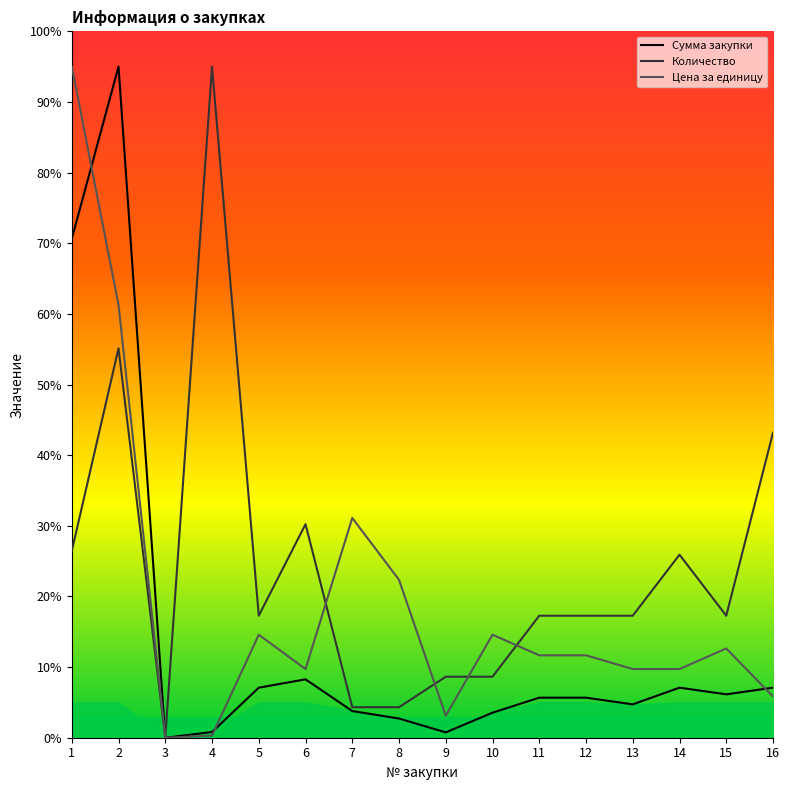

What is the difference between the Количество values at 5 and 4?

77.7